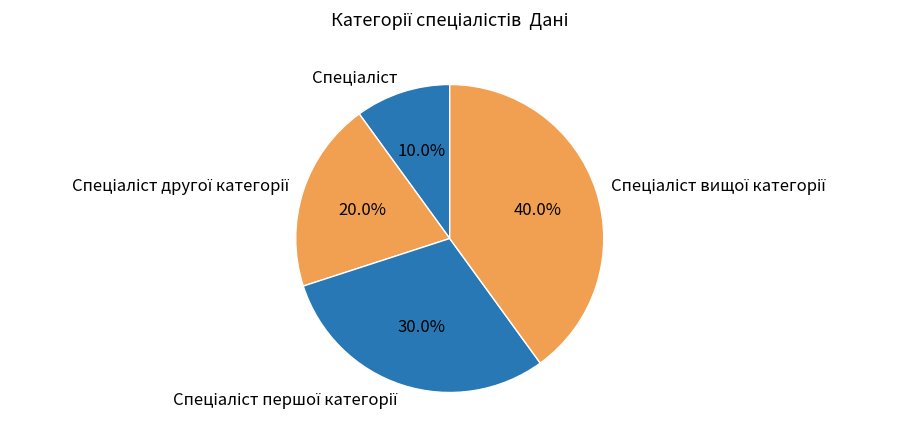

Does any single category account for the majority?

No